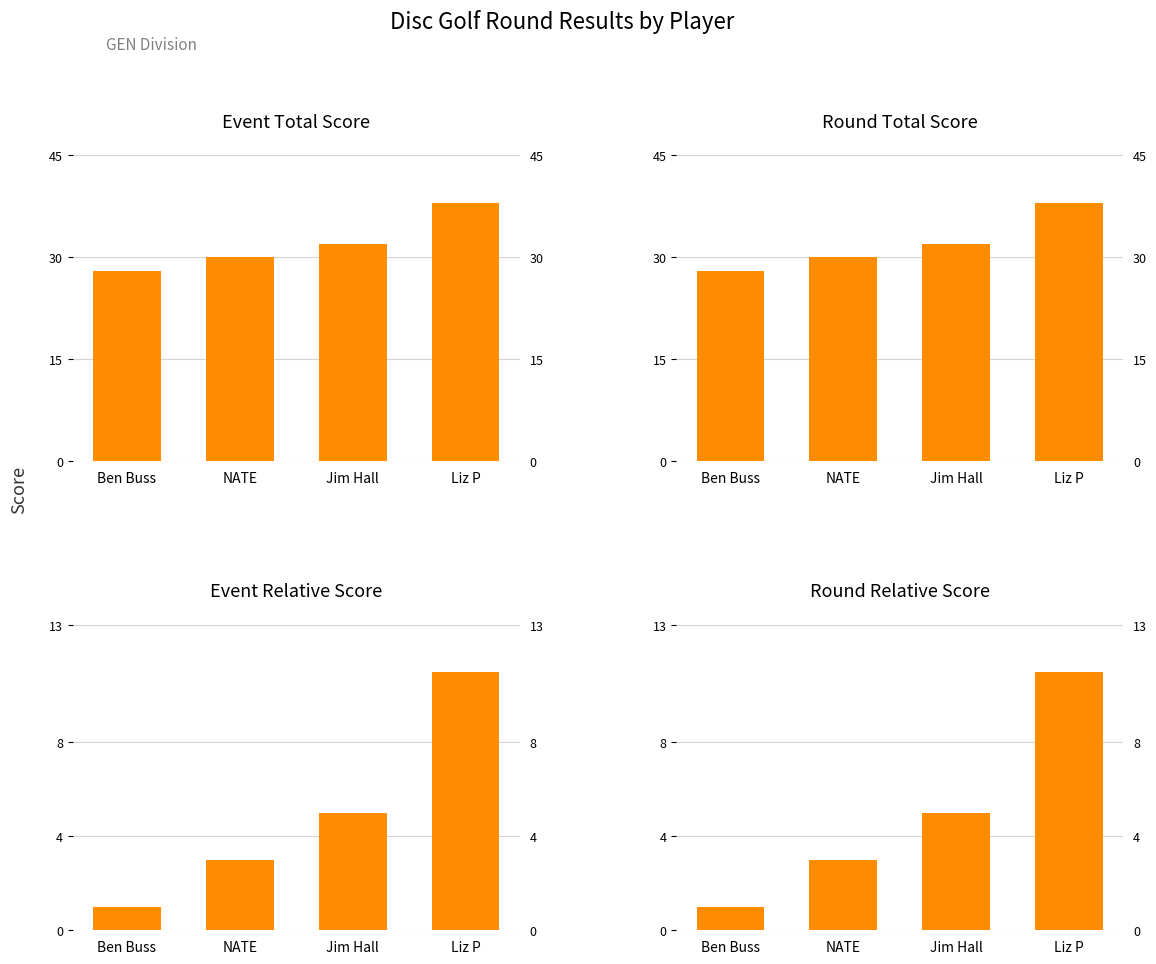

At Ben Buss, list the series in order from largest to smallest.

event_total_score, round_total_score, event_relative_score, round_relative_score